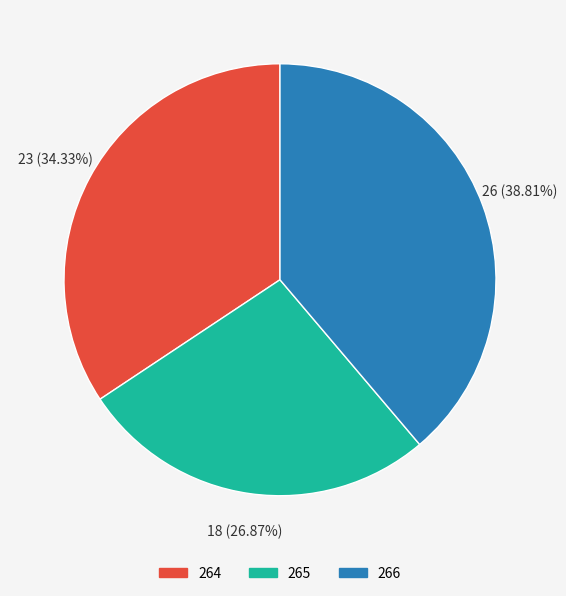

Is it true that 266 is 24% of the pie?

False